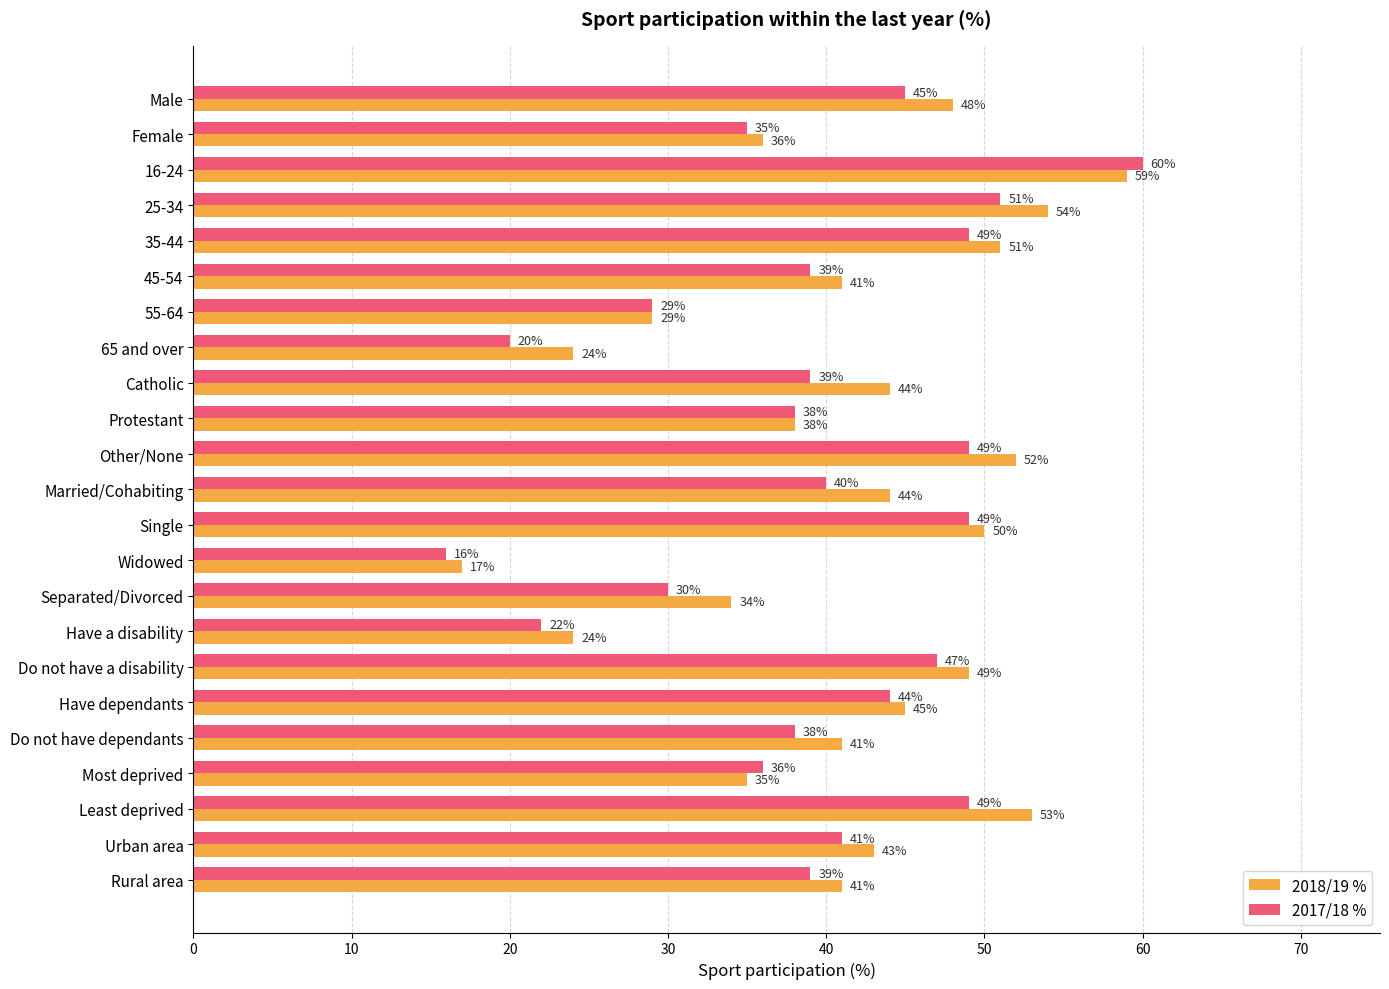

True or false: 2017/18 % has a value of 29 at 55-64.

True